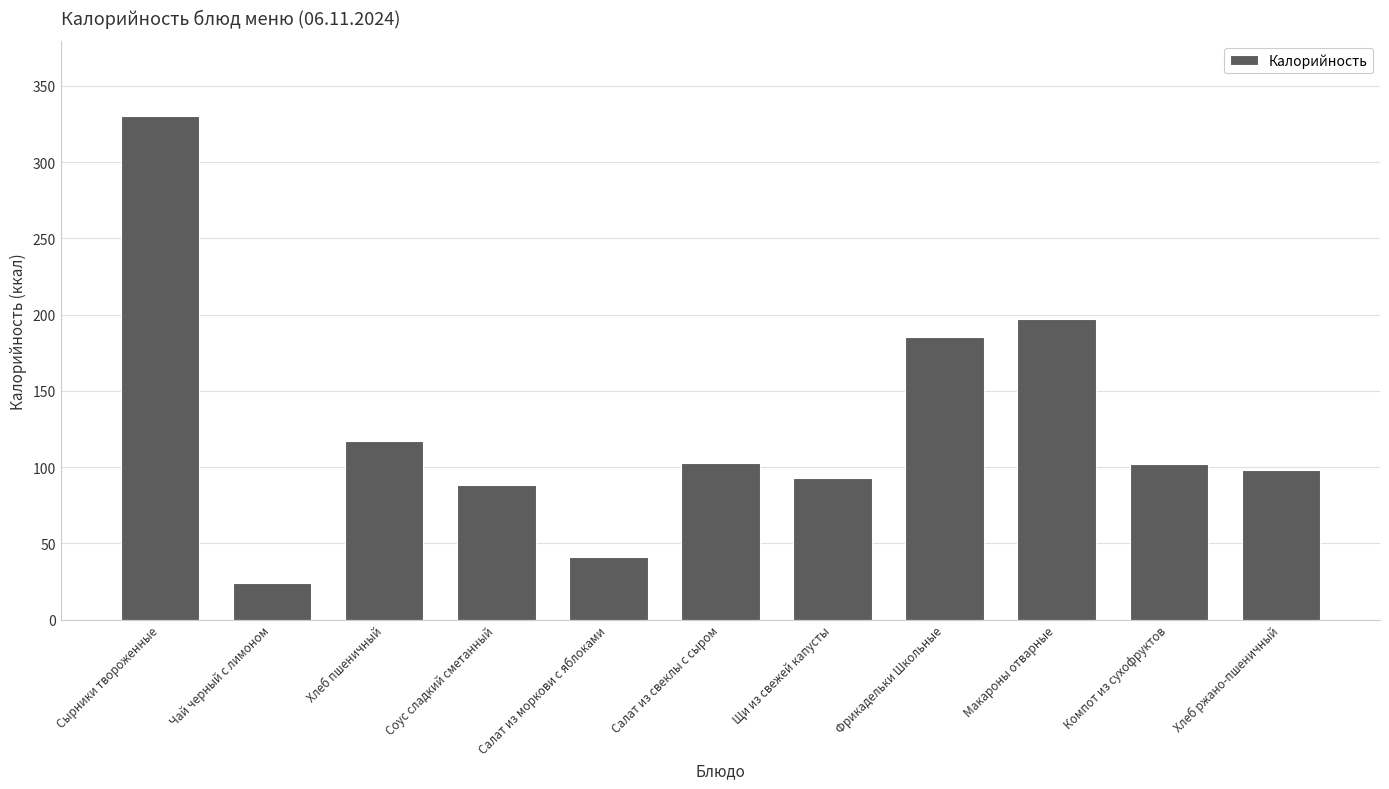

What is the sum of the values at Чай черный с лимоном and Щи из свежей капусты?

116.3